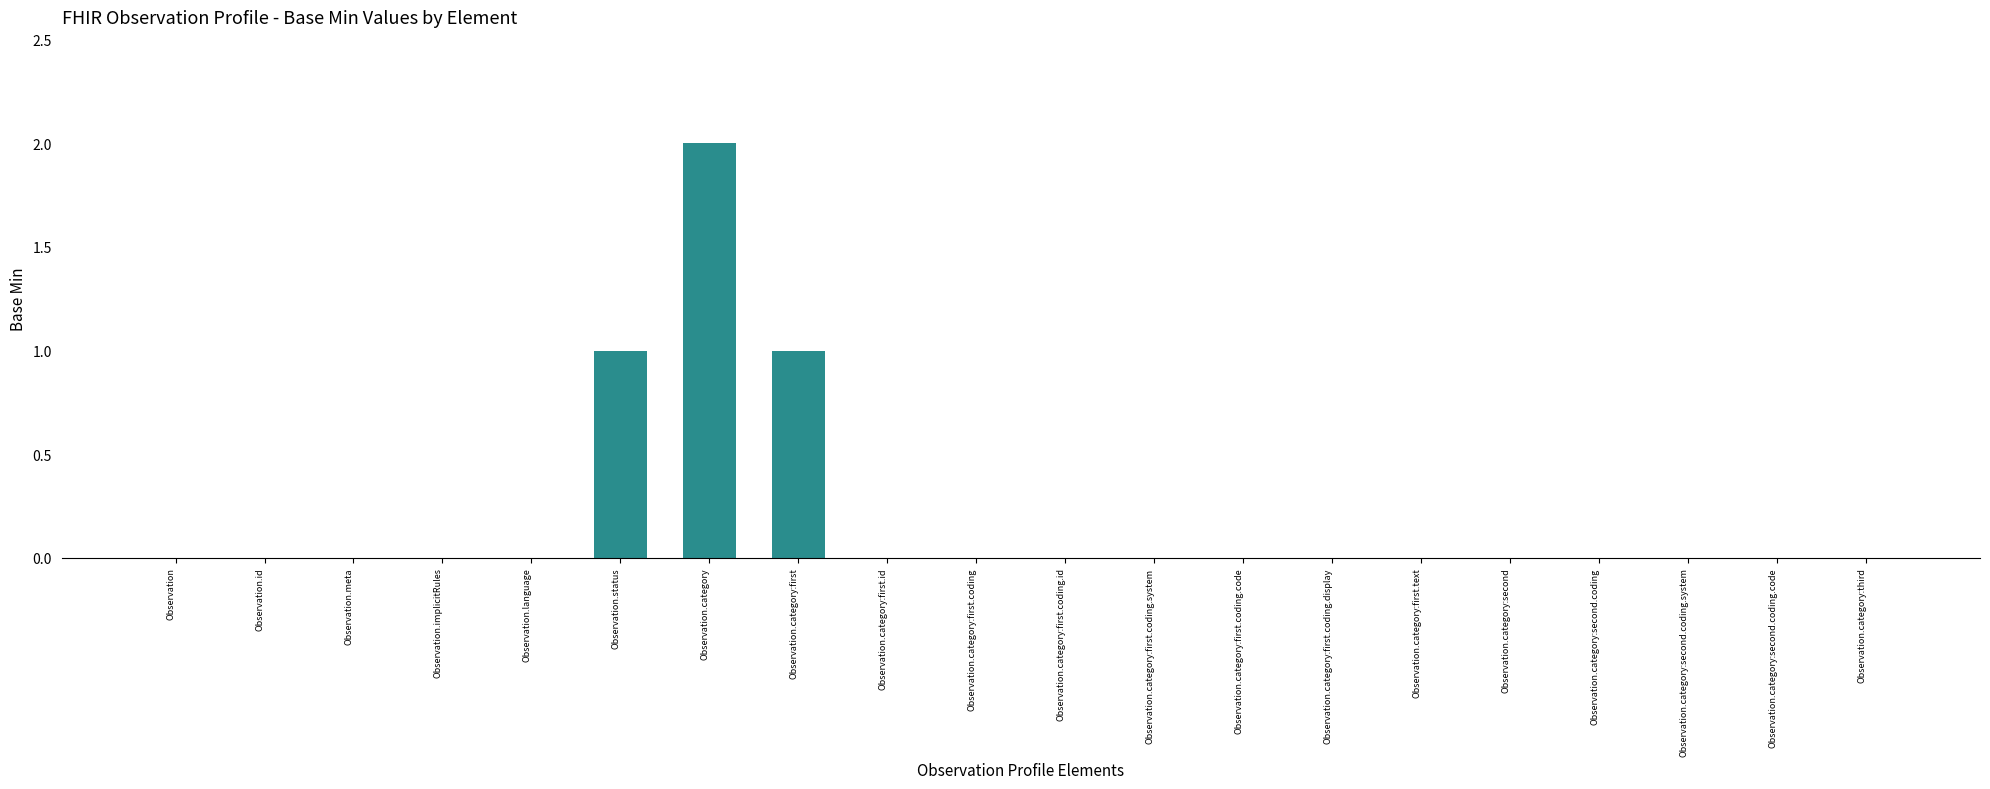

What is the sum of all values?

4